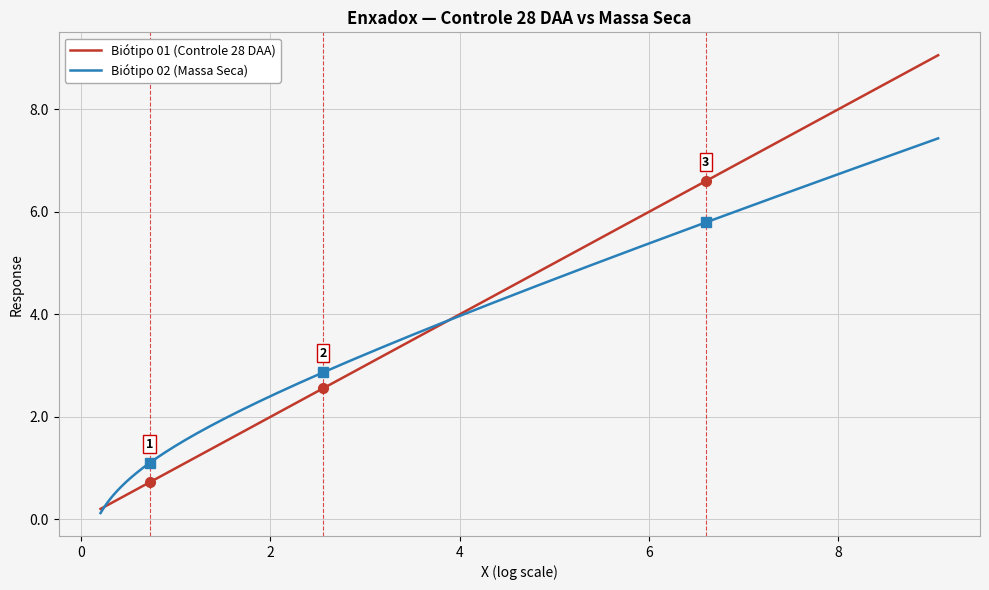

How many intersections are there between Biótipo 01 (Controle 28 DAA) and Biótipo 02 (Massa Seca)?

2